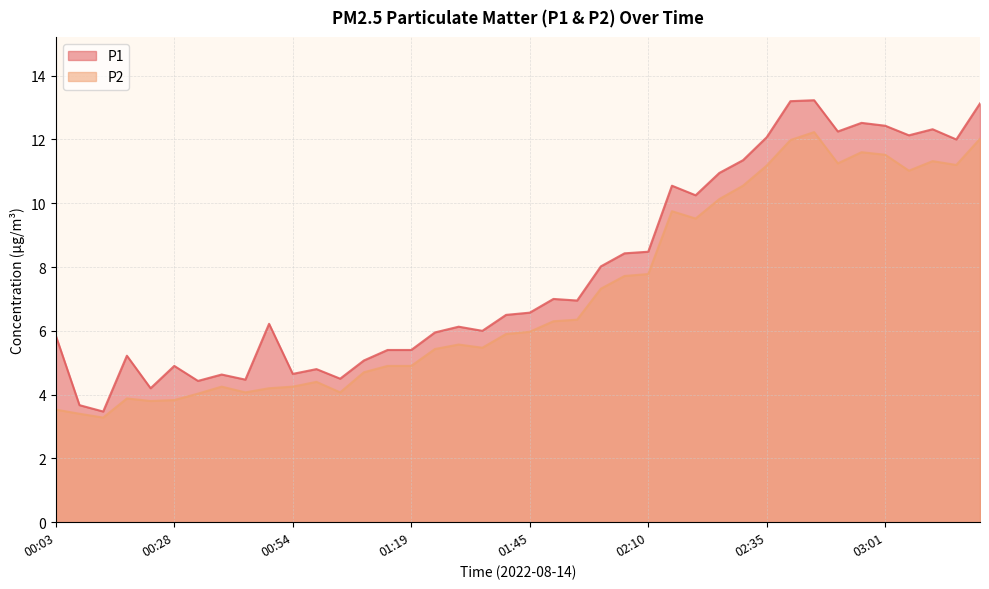

At which category is the sum across all series the highest?

02:45